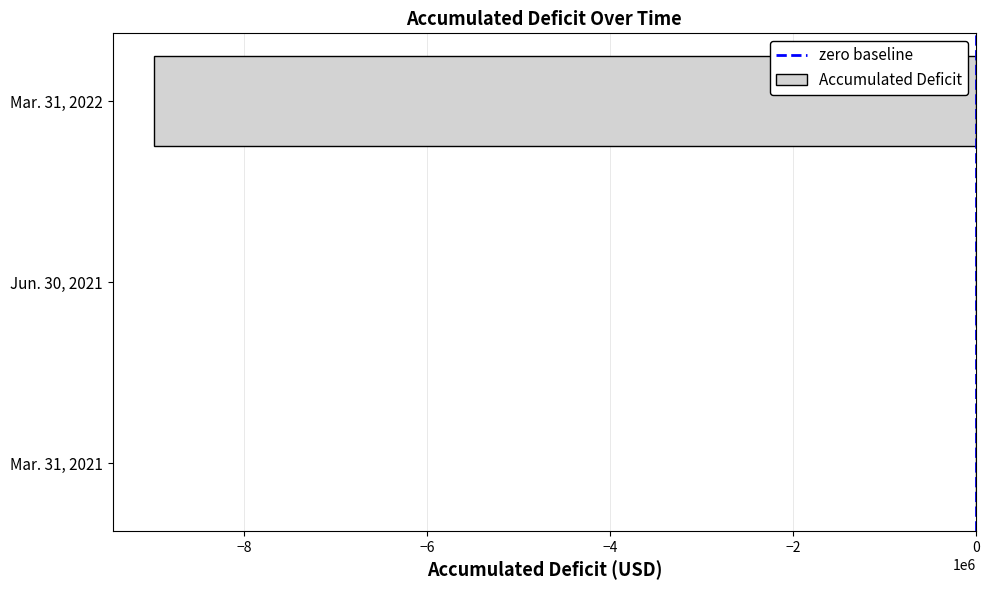

Where is the data nearest to the value -4495001?

Jun. 30, 2021